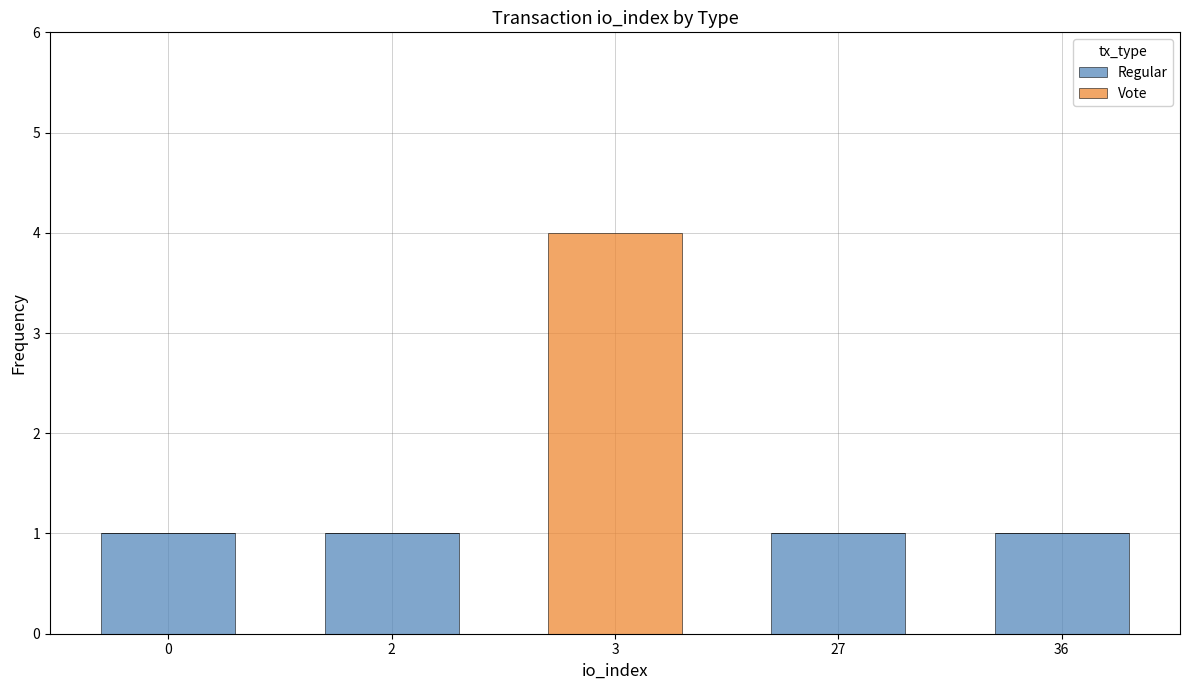

At which category is the sum across all series the highest?

3